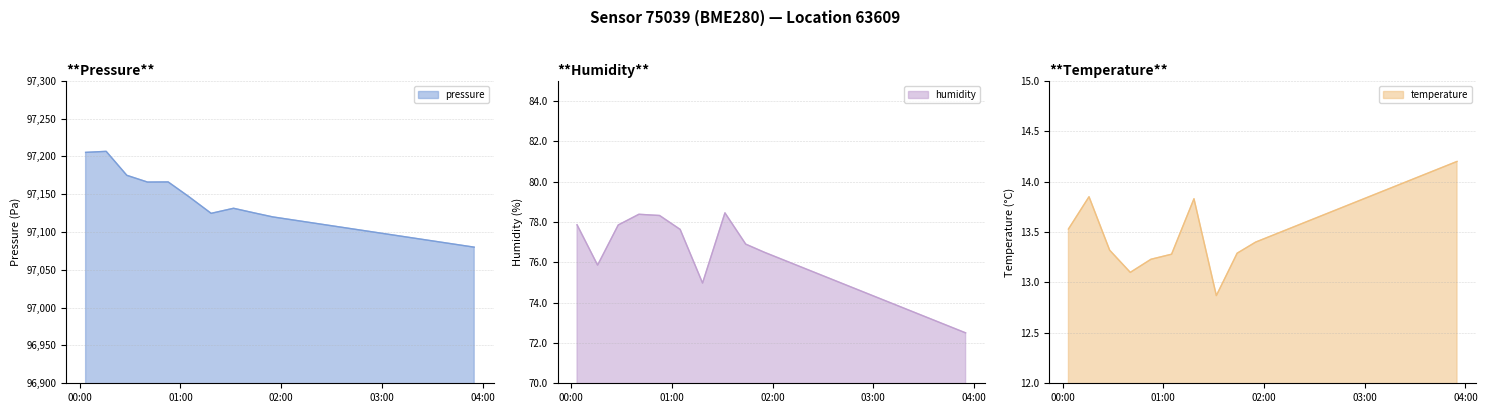

Reading left to right, transcribe all the data shown in this chart.

pressure: 2023-08-06T00:03:30=97205.3	2023-08-06T00:15:45=97206.7	2023-08-06T00:28:03=97175.0	2023-08-06T00:40:20=97166.1	2023-08-06T00:52:40=97166.2	2023-08-06T01:04:56=97146.9	2023-08-06T01:18:17=97124.7	2023-08-06T01:31:37=97131.4	2023-08-06T01:44:00=97125.3	2023-08-06T01:55:00=97120.0	2023-08-06T02:10:00=97115.0	2023-08-06T02:25:00=97110.0	2023-08-06T02:40:00=97105.0	2023-08-06T02:55:00=97100.0	2023-08-06T03:10:00=97095.0	2023-08-06T03:25:00=97090.0	2023-08-06T03:40:00=97085.0	2023-08-06T03:55:00=97080.0
humidity: 2023-08-06T00:03:30=77.9	2023-08-06T00:15:45=75.9	2023-08-06T00:28:03=77.8	2023-08-06T00:40:20=78.4	2023-08-06T00:52:40=78.3	2023-08-06T01:04:56=77.6	2023-08-06T01:18:17=75.0	2023-08-06T01:31:37=78.5	2023-08-06T01:44:00=76.9	2023-08-06T01:55:00=76.5	2023-08-06T02:10:00=76.0	2023-08-06T02:25:00=75.5	2023-08-06T02:40:00=75.0	2023-08-06T02:55:00=74.5	2023-08-06T03:10:00=74.0	2023-08-06T03:25:00=73.5	2023-08-06T03:40:00=73.0	2023-08-06T03:55:00=72.5
temperature: 2023-08-06T00:03:30=13.5	2023-08-06T00:15:45=13.8	2023-08-06T00:28:03=13.3	2023-08-06T00:40:20=13.1	2023-08-06T00:52:40=13.2	2023-08-06T01:04:56=13.3	2023-08-06T01:18:17=13.8	2023-08-06T01:31:37=12.9	2023-08-06T01:44:00=13.3	2023-08-06T01:55:00=13.4	2023-08-06T02:10:00=13.5	2023-08-06T02:25:00=13.6	2023-08-06T02:40:00=13.7	2023-08-06T02:55:00=13.8	2023-08-06T03:10:00=13.9	2023-08-06T03:25:00=14.0	2023-08-06T03:40:00=14.1	2023-08-06T03:55:00=14.2